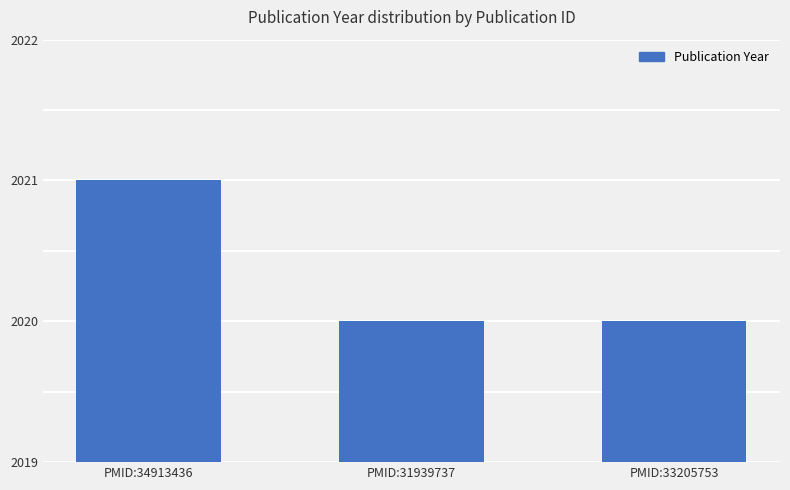

What is the difference between the maximum and minimum values?

1